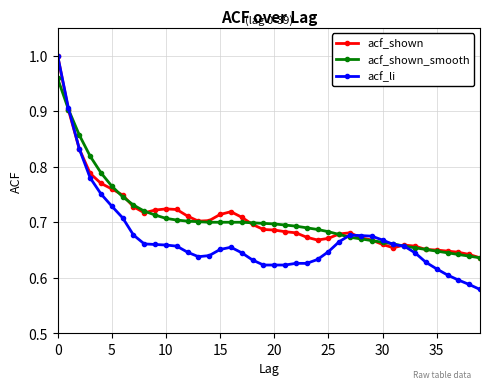

At how many categories does at least one series exceed 0?

40